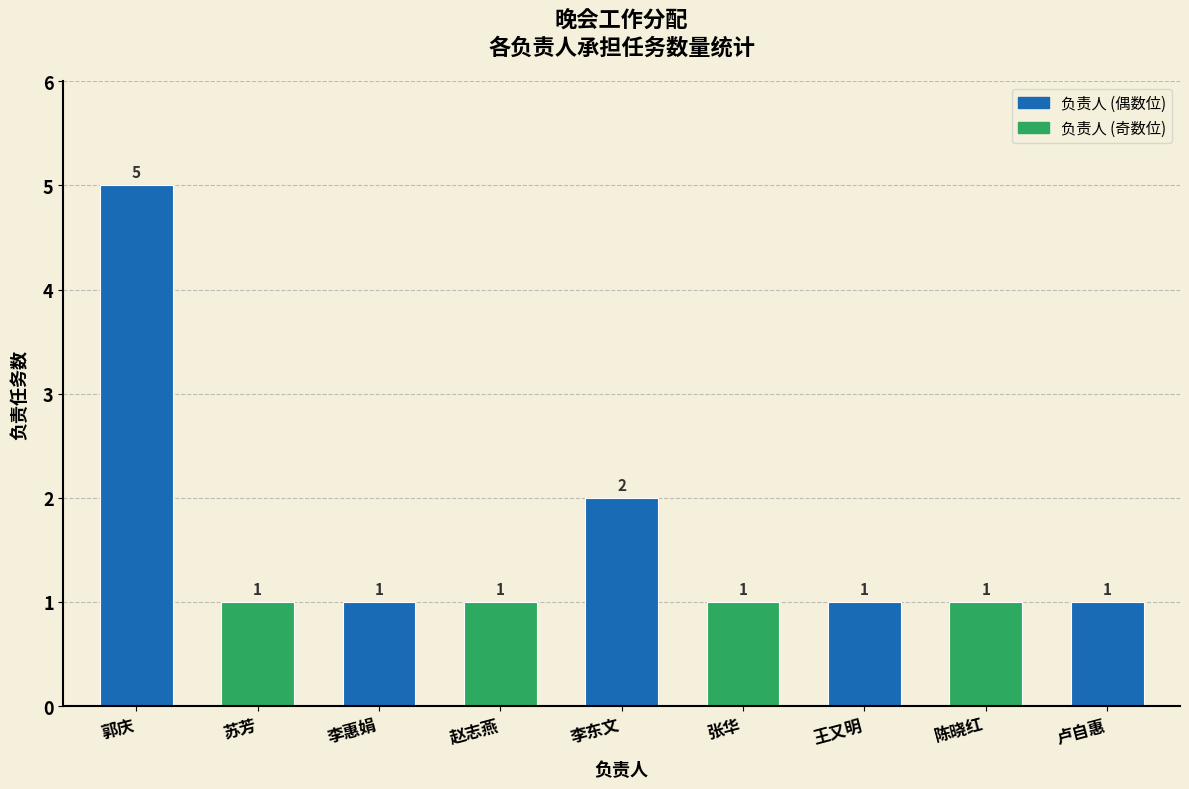

True or false: the data shows 3 at 郭庆.

False